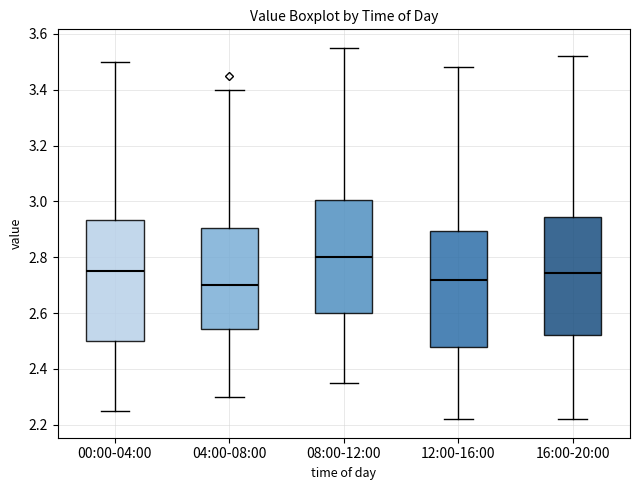

Reading left to right, read every box against the y-axis: the position of its median line, the range the box covers, and the ends of its whiskers. The values are not printed on the chart, so give them approximately, as read against the axis.

00:00-04:00: median 2.76, box 2.50 to 2.94, whiskers 2.26 to 3.50
04:00-08:00: median 2.70, box 2.54 to 2.90, whiskers 2.30 to 3.40
08:00-12:00: median 2.80, box 2.60 to 3.00, whiskers 2.36 to 3.56
12:00-16:00: median 2.72, box 2.48 to 2.90, whiskers 2.22 to 3.48
16:00-20:00: median 2.74, box 2.52 to 2.94, whiskers 2.22 to 3.52